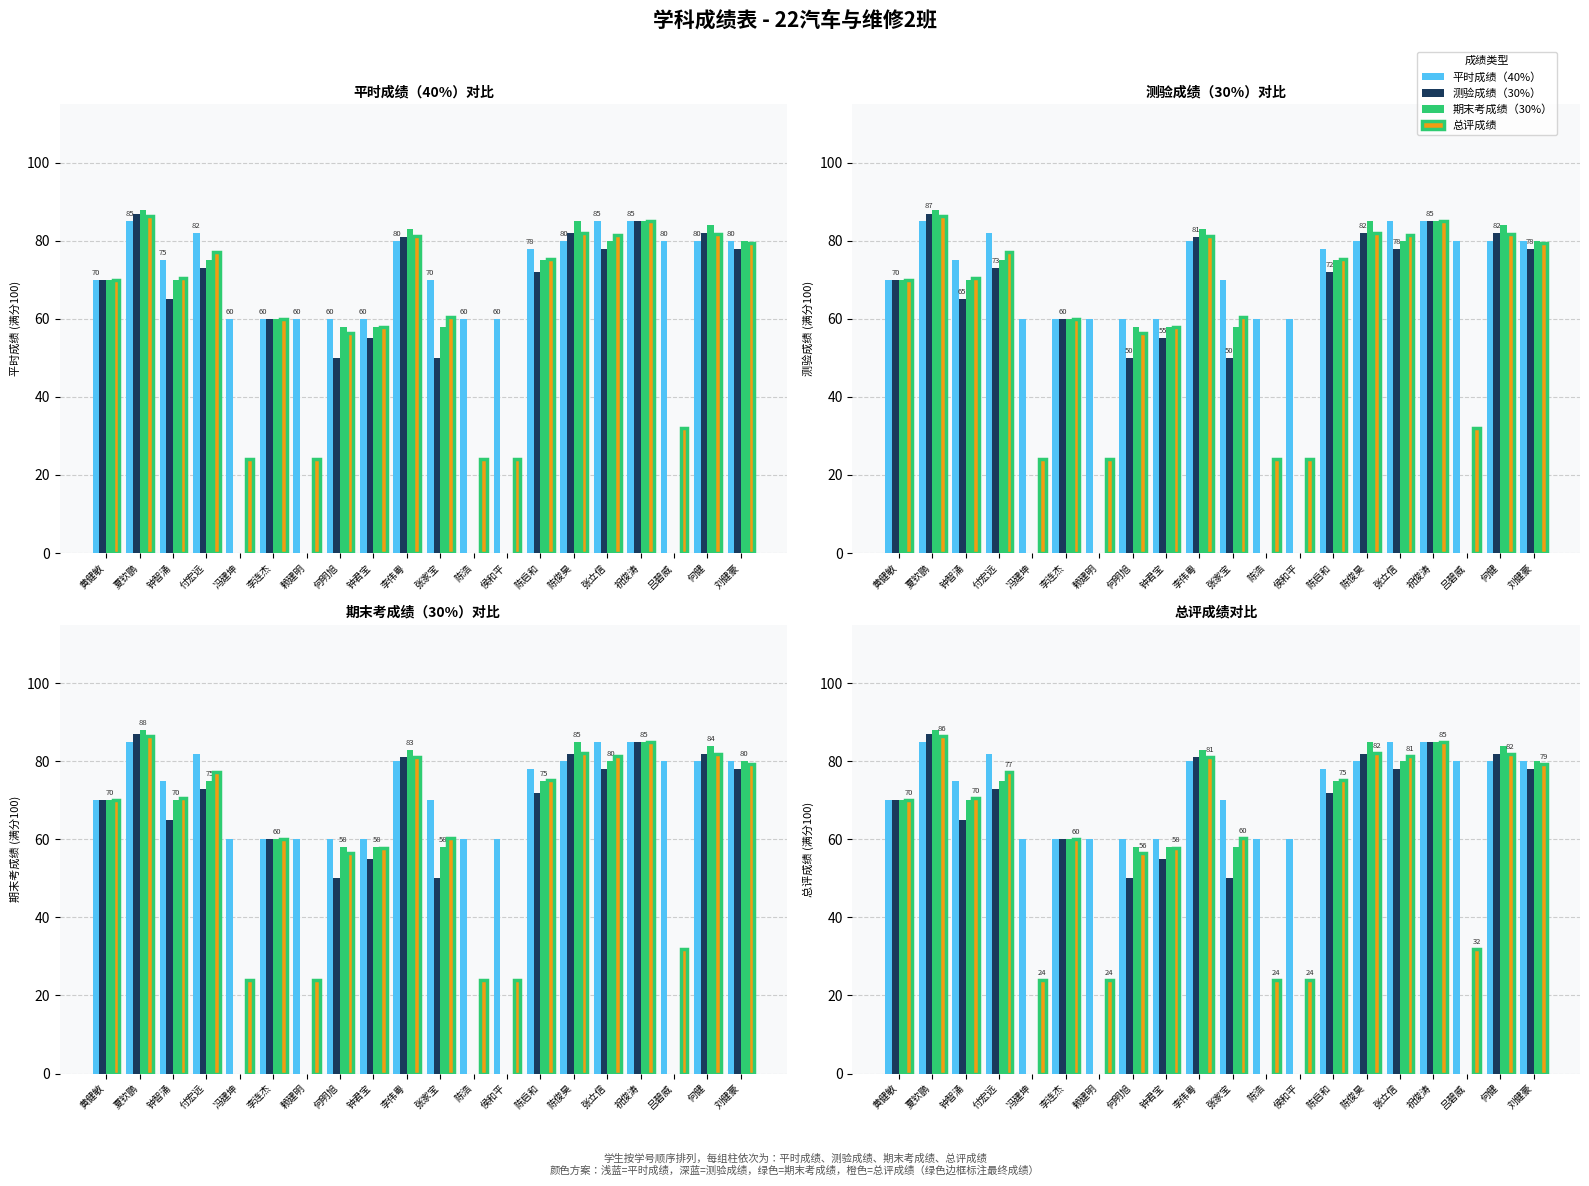

What position from the left is 何健?

19